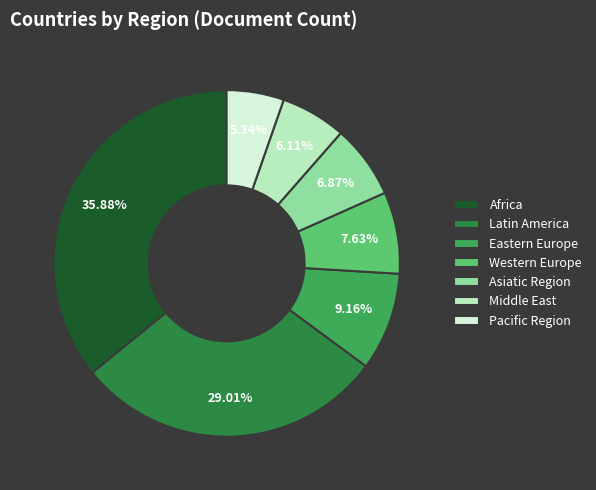

To the nearest percent, what percentage of the pie is Latin America?

29%